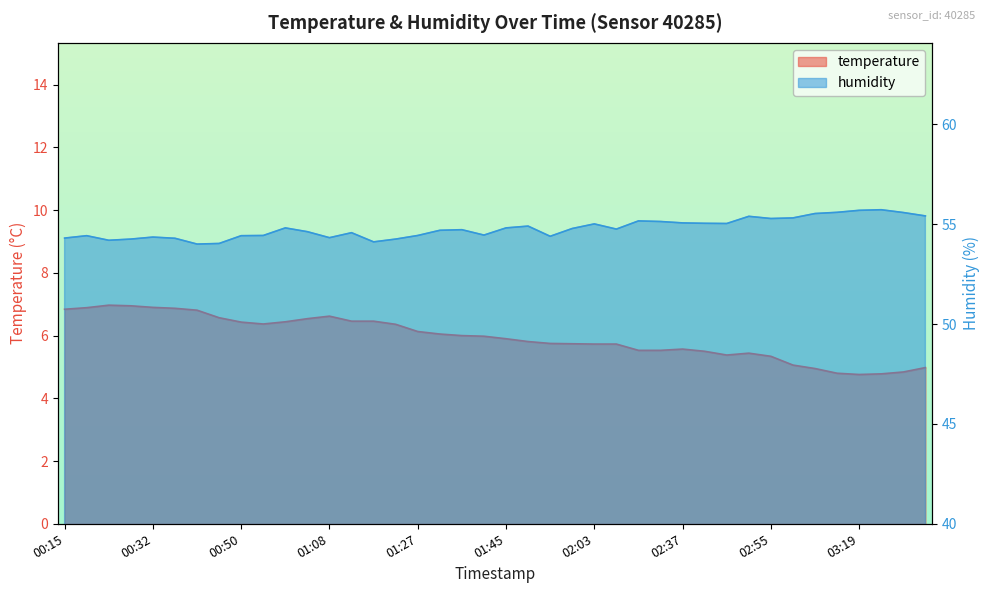

Is the value of temperature at 02:51 greater than the value of humidity at 01:08?

No